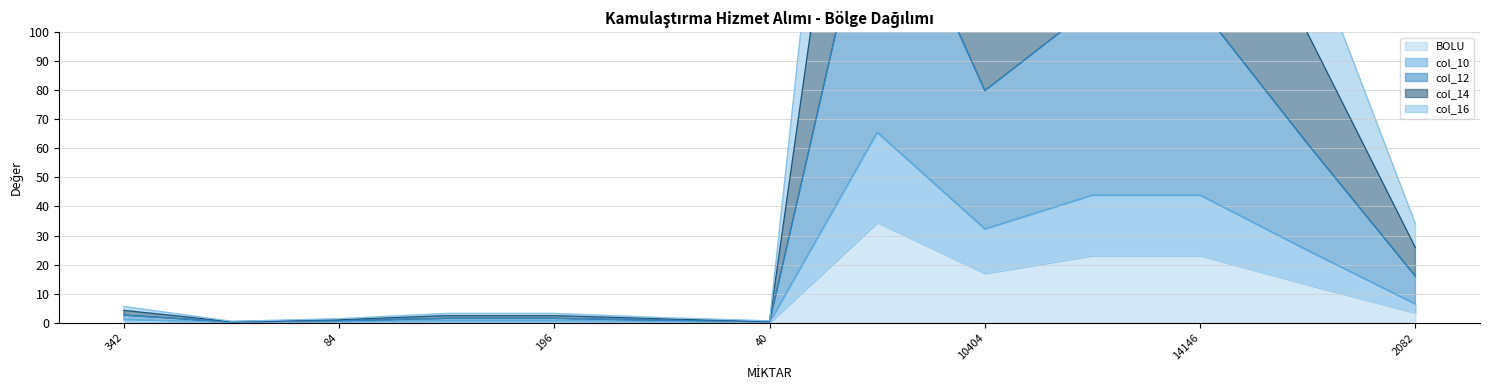

True or false: col_12 and col_16 cross at least once.

False